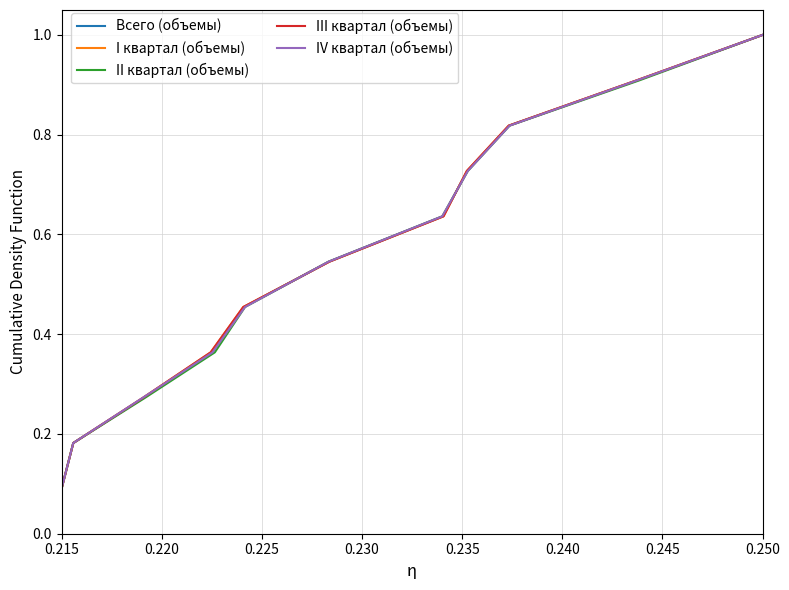

Which category has the highest value in the II квартал (объемы) series?

0.250